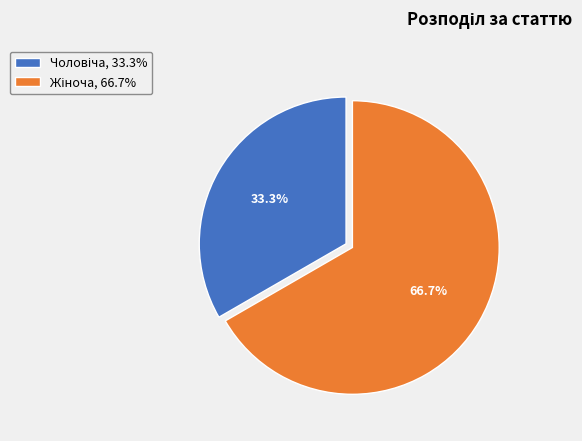

Is there any slice that represents more than half of the pie?

Yes